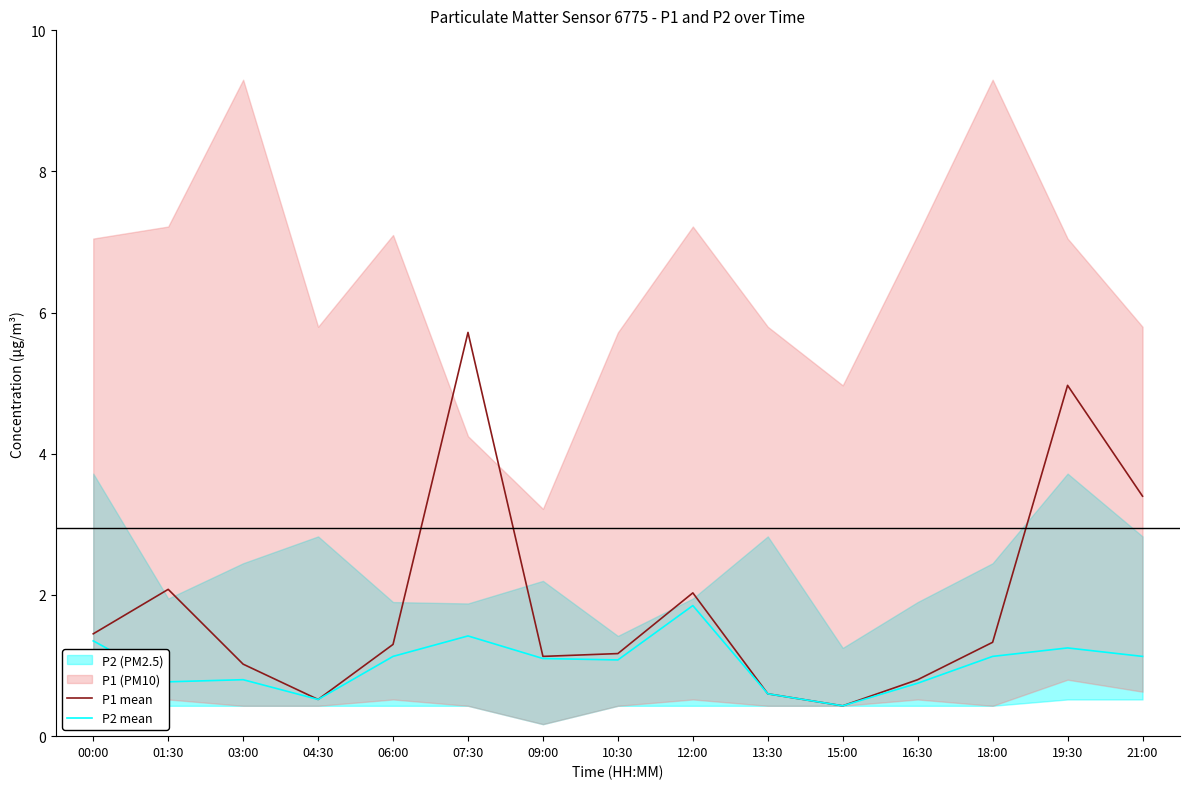

What is the total value across all series at 09:00?

2.2